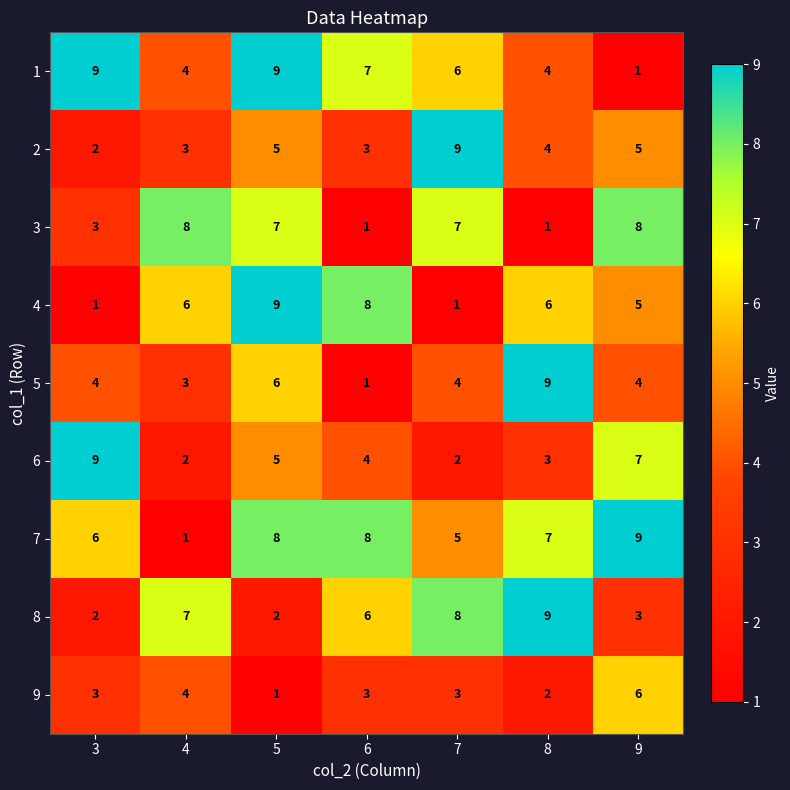

At which label is 3 closest to 4?

3